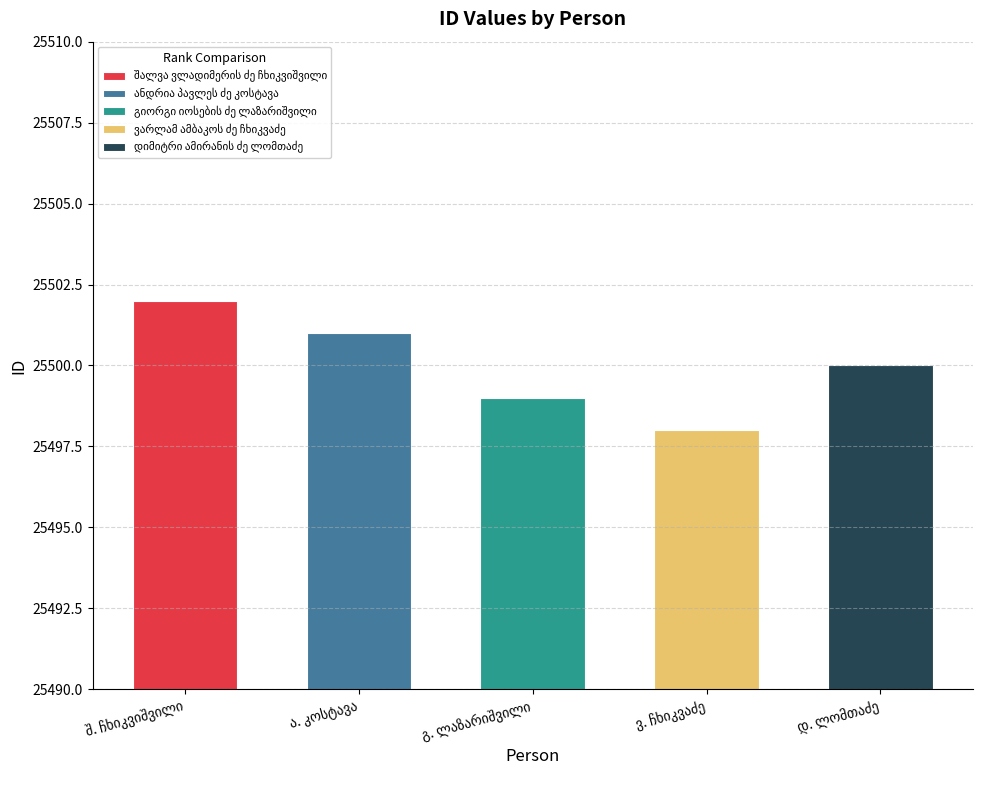

How many categories are shown in the chart?

5